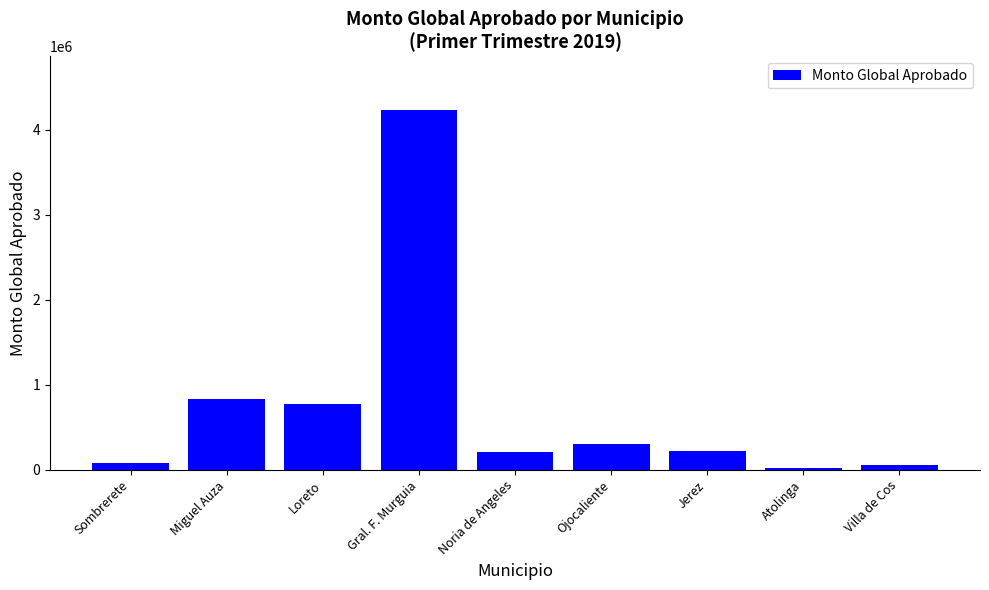

How many values are below 220505?

4